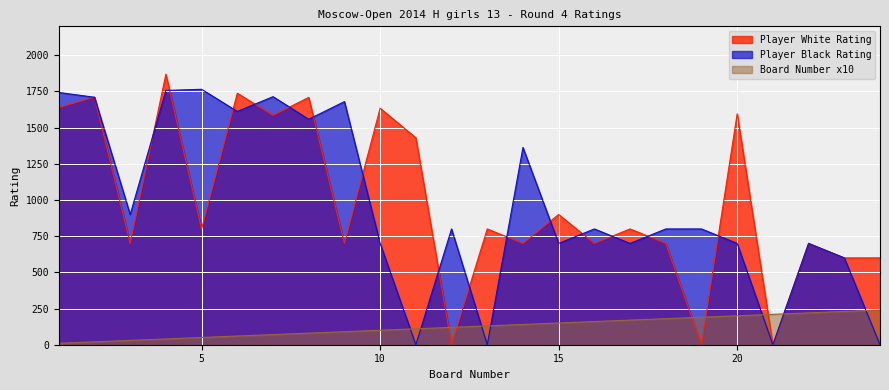

What is the approximate value of Board Number at 24, to the nearest 50?

250